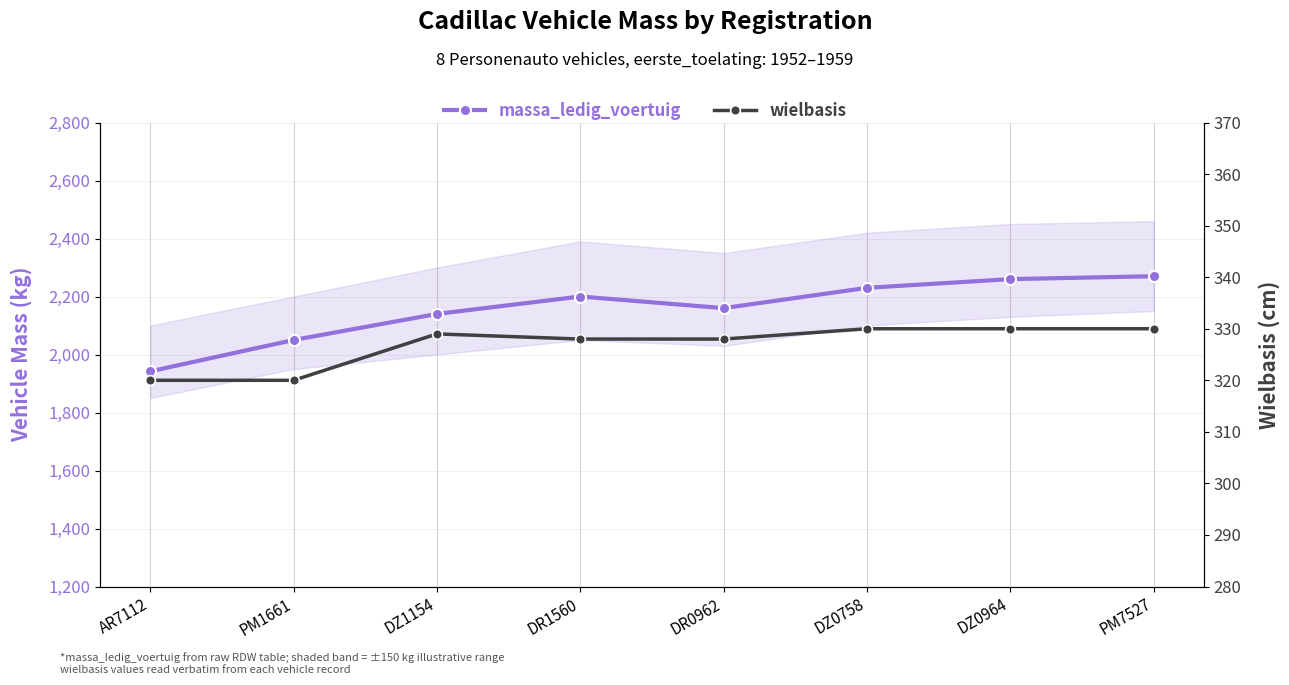

Which label corresponds to the largest value in the chart?

PM7527